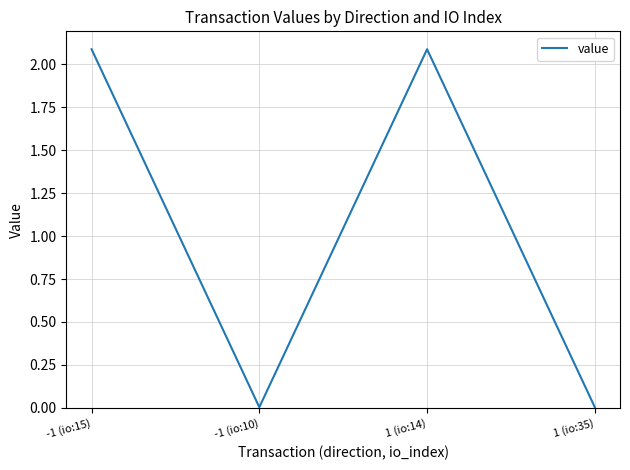

The value at 1 (io:14) is 3.2. True or false?

False